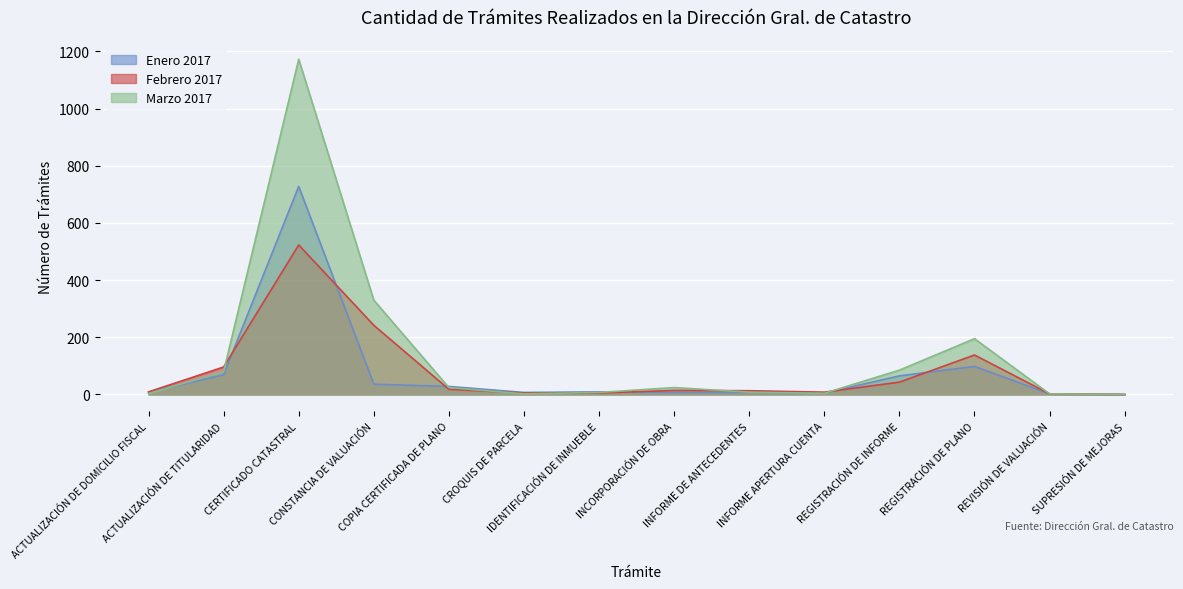

How many values in Febrero 2017 are above zero?

13